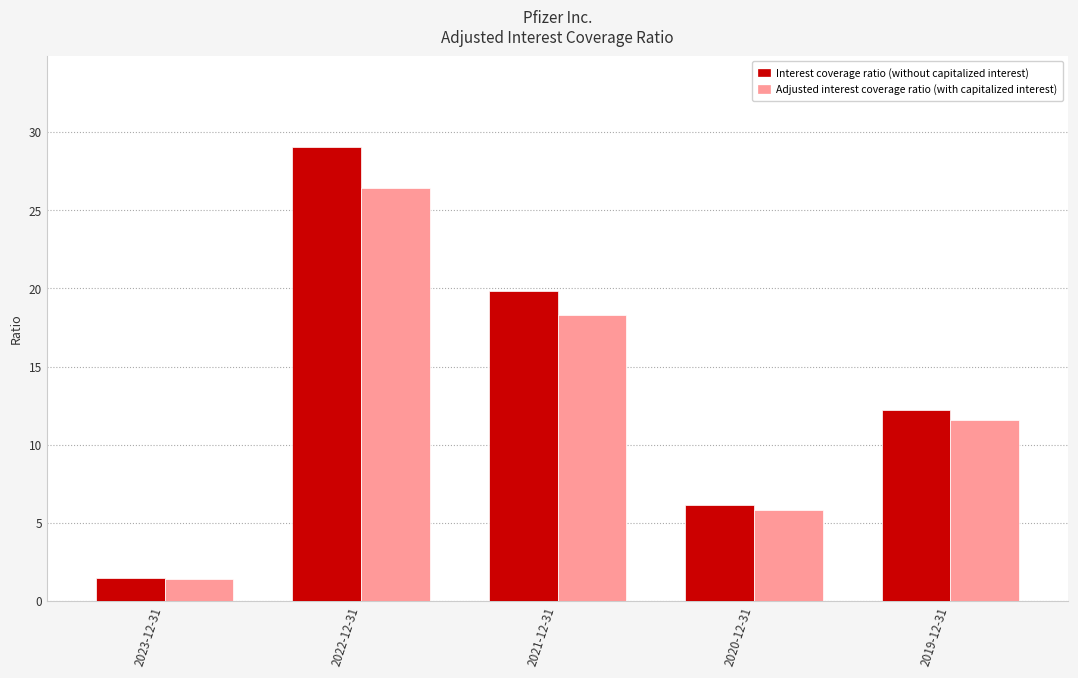

What is the difference between the maximum and minimum values in the Interest coverage ratio (without capitalized interest) series?

27.6